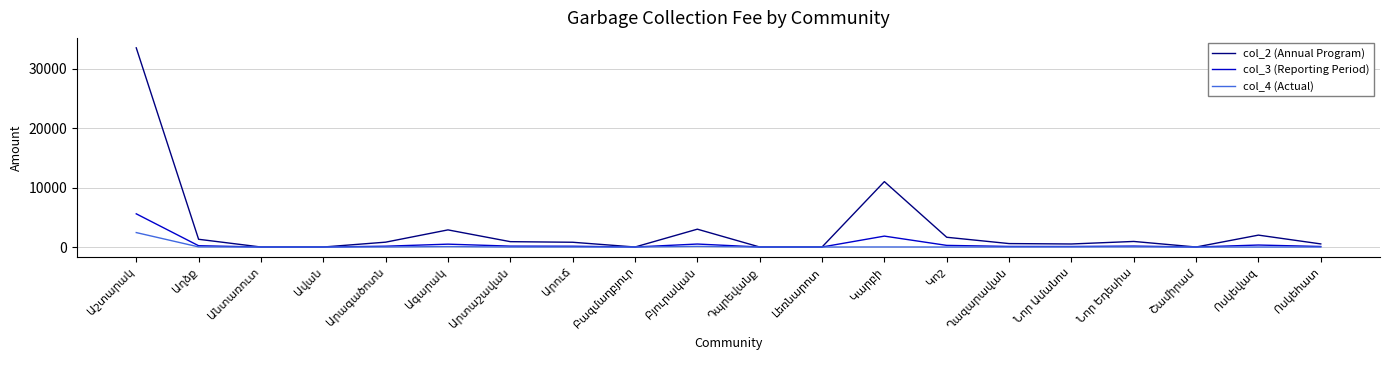

Which series has the widest spread of values?

col_2 (Annual Program)